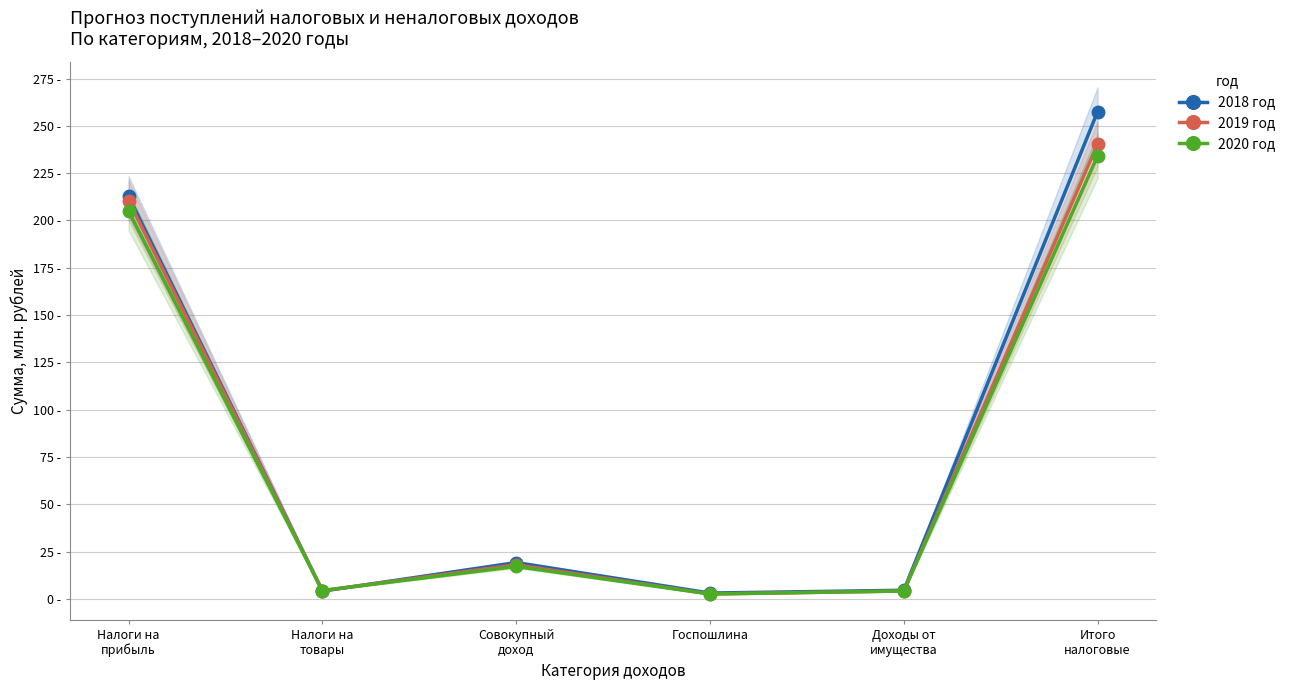

What is the sum of all 2018 год values?

501.3